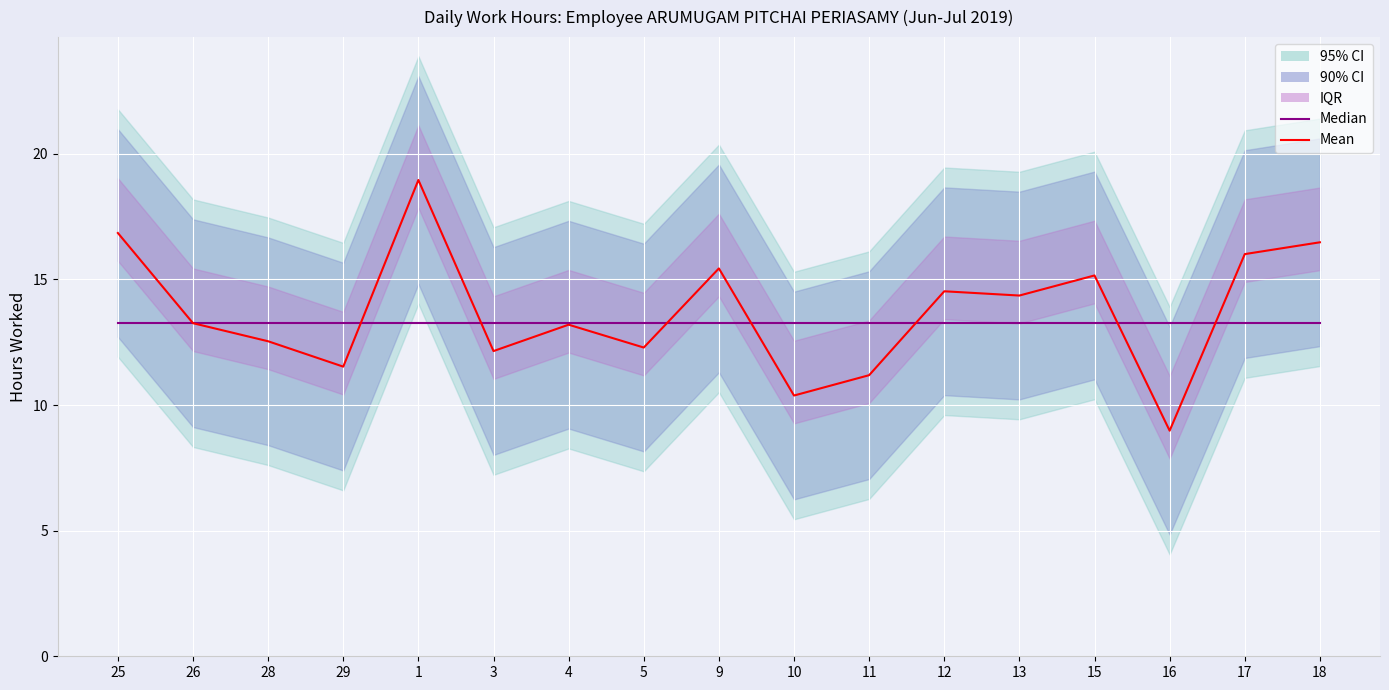

How many times do Median and Mean cross each other?

7